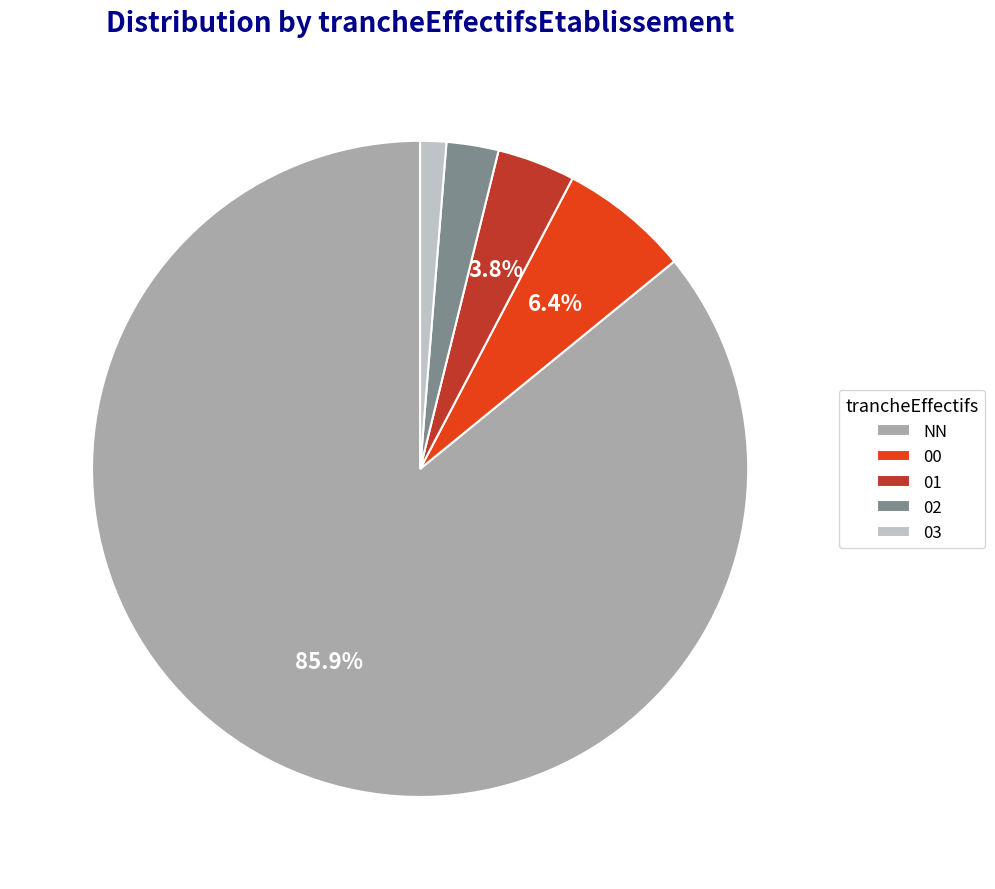

Is it true that 00 is 1% of the pie?

False